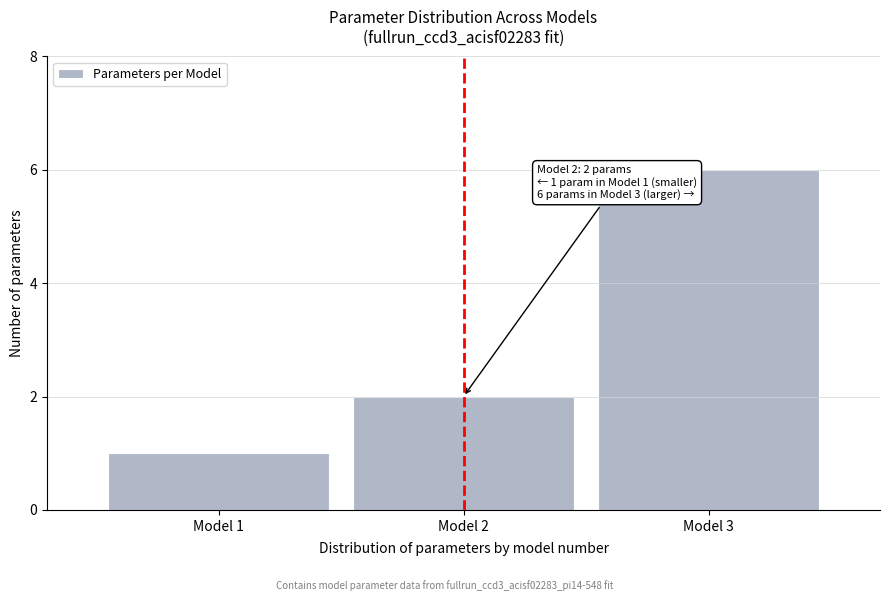

Reading right to left, extract all data points from this chart.

Model 3=6	Model 2=2	Model 1=1